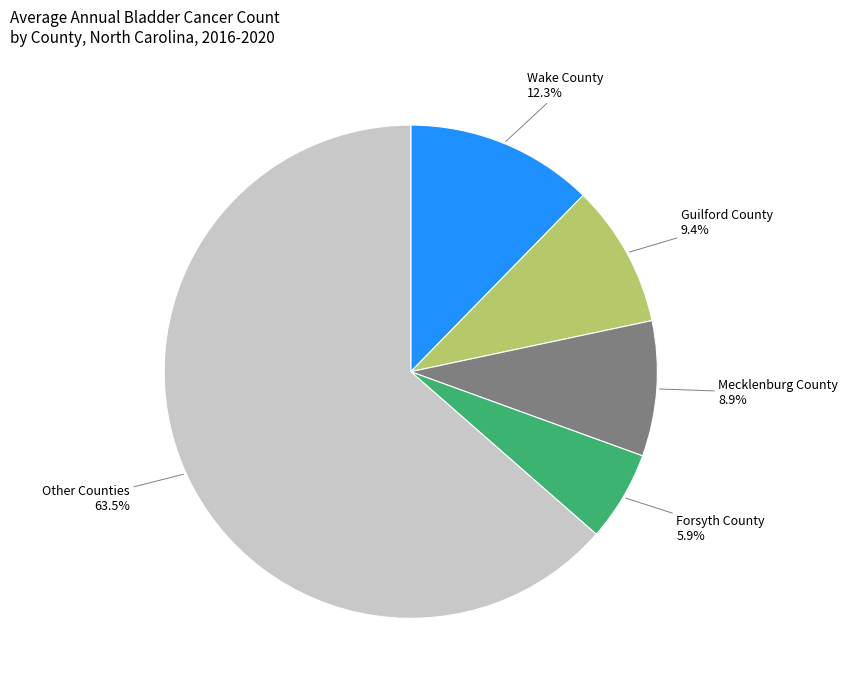

Combined, do Other Counties and Forsyth County account for over 50%?

Yes